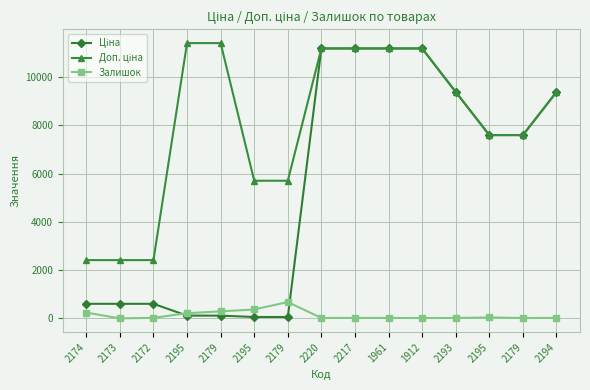

How many data points does each series have?

15